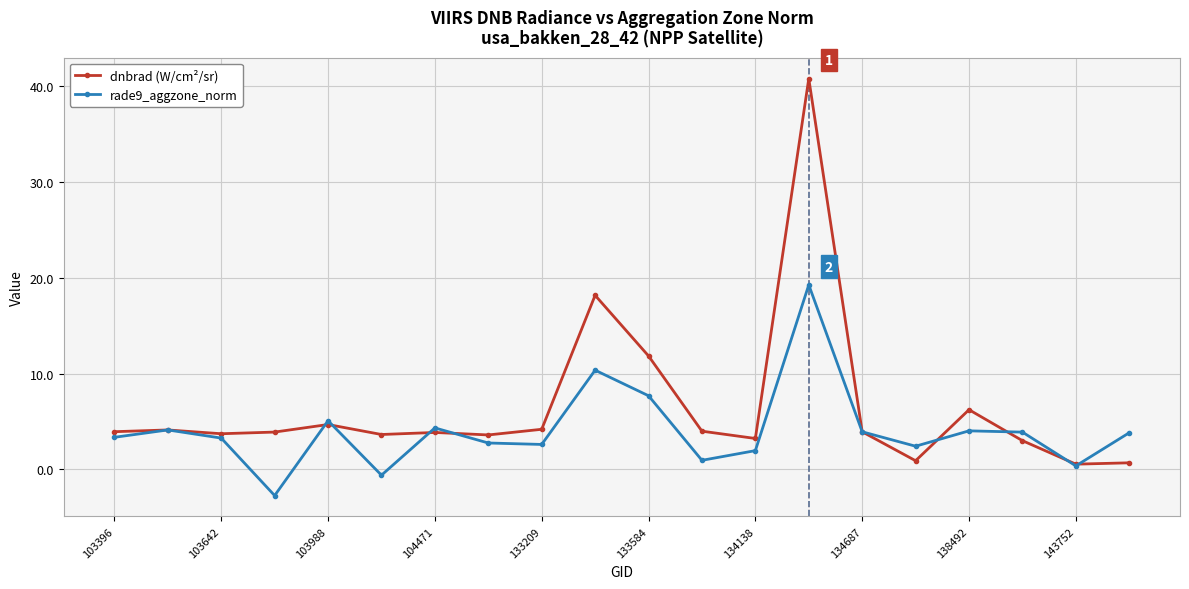

Which series has the largest range (max minus min)?

dnbrad (W/cm²/sr)